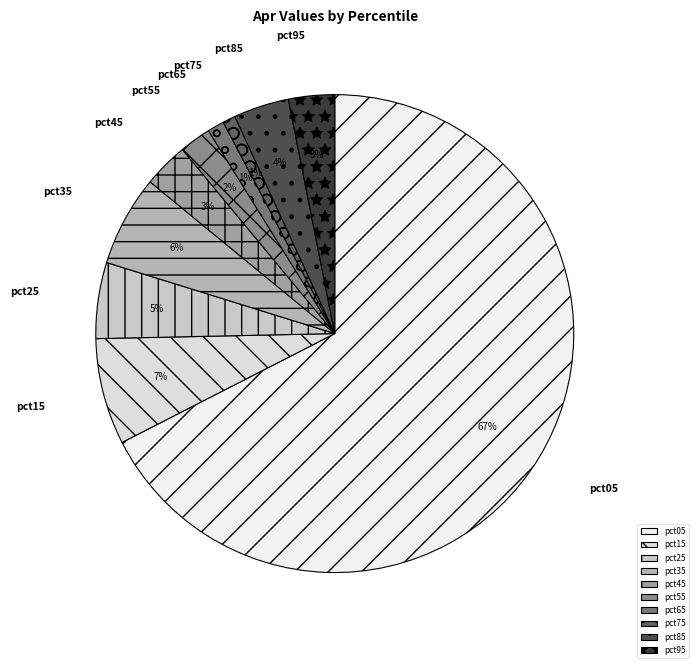

How many segments does this pie chart have?

10